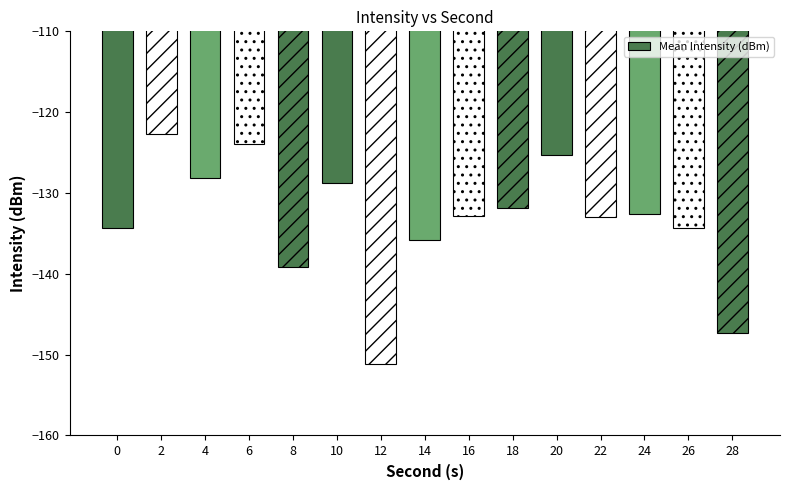

Does the chart contain stacked bars?

No